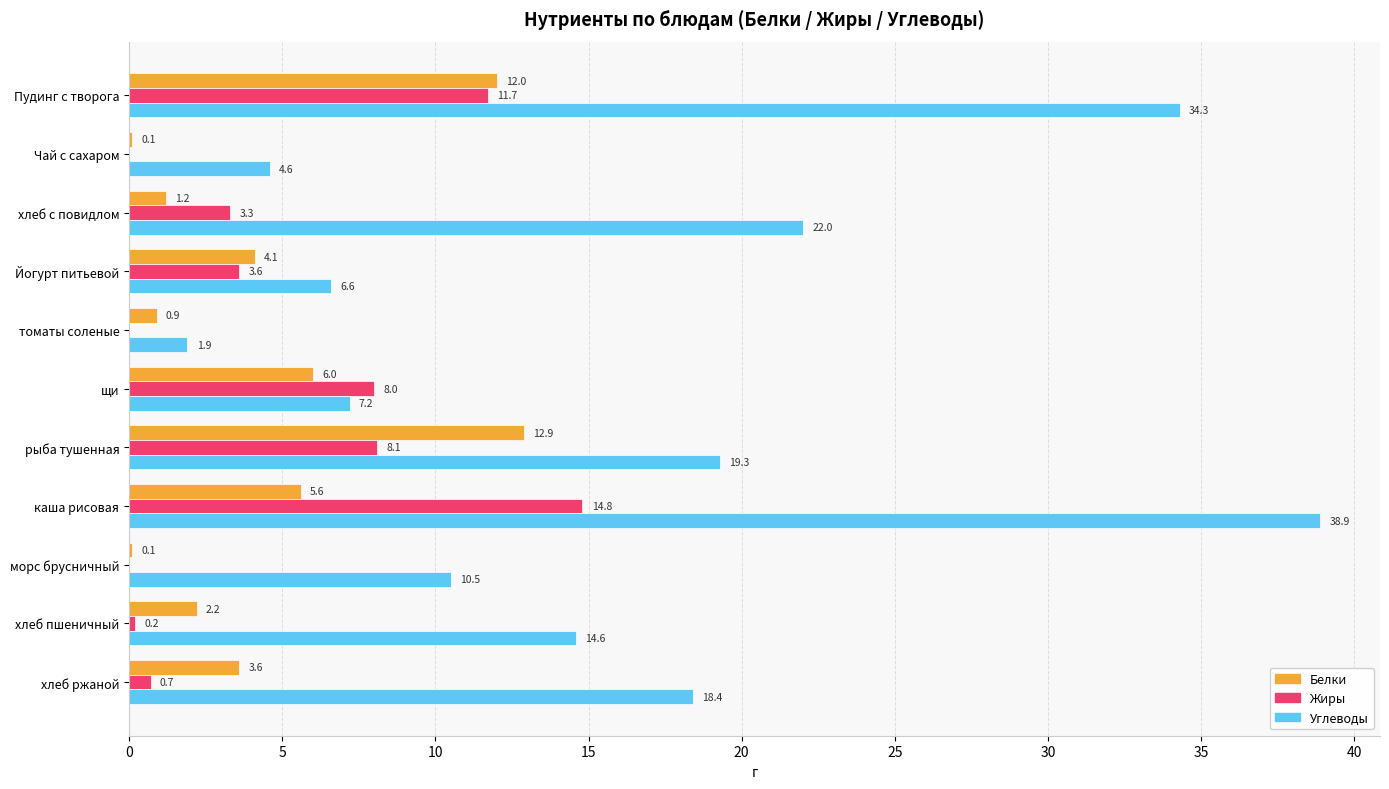

How many values in the Белки series exceed 3?

6